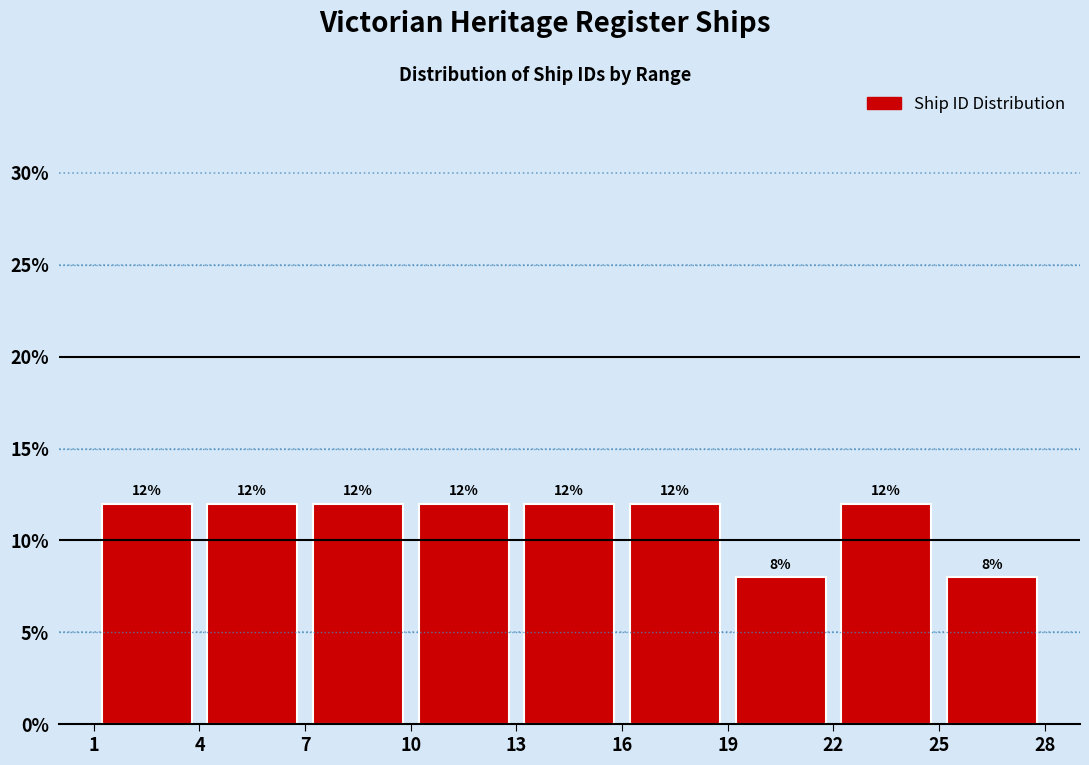

How tall is the bar that spans 1 to 4 on the x-axis?

12